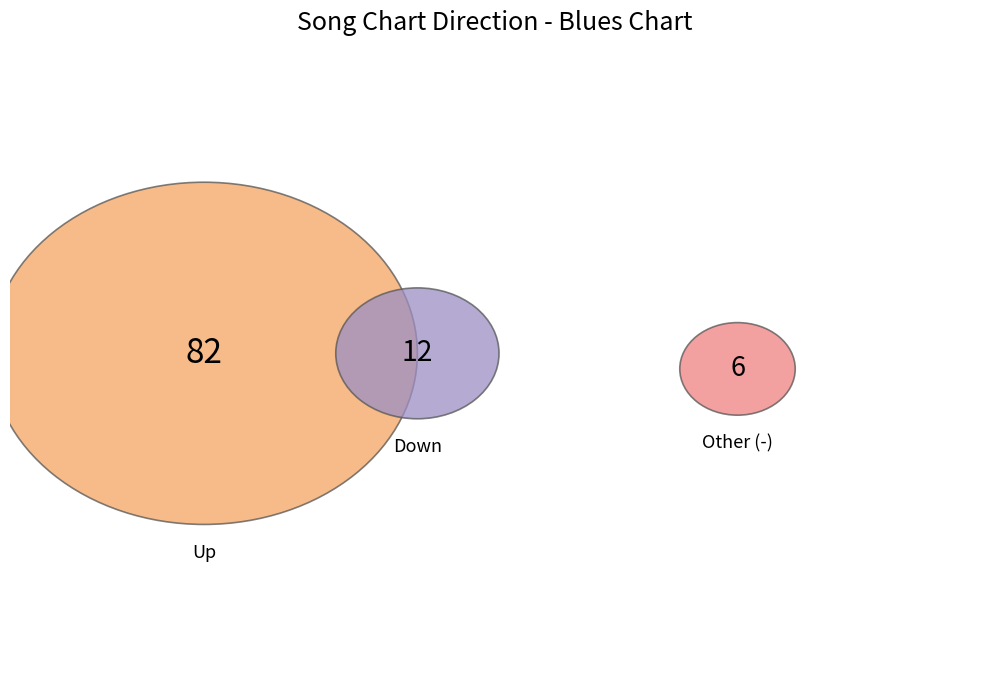

Does - represent more than half of the total?

No